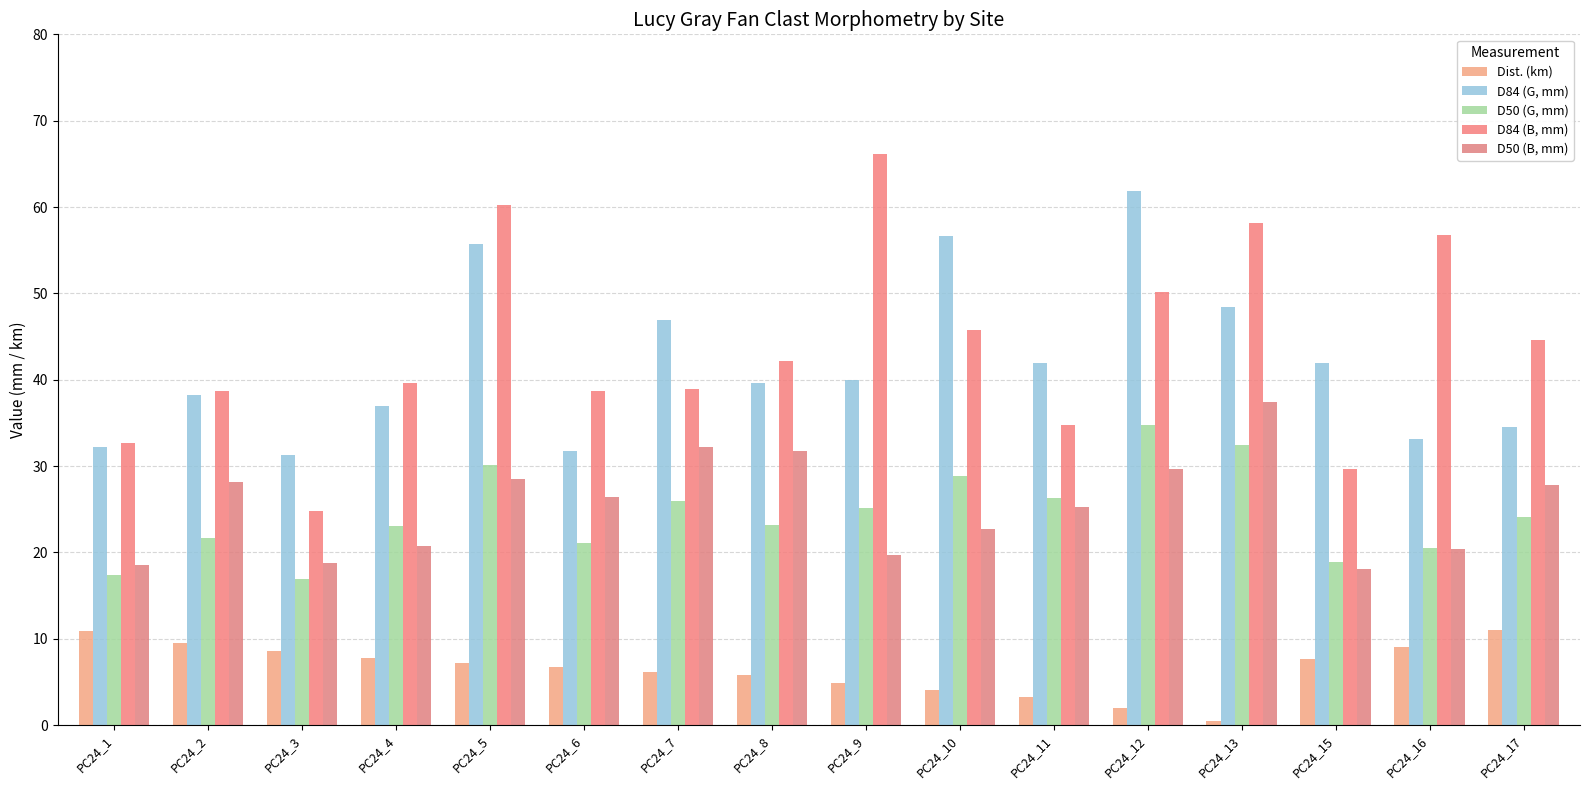

How many data points in D84 (B, mm) are above 42?

8